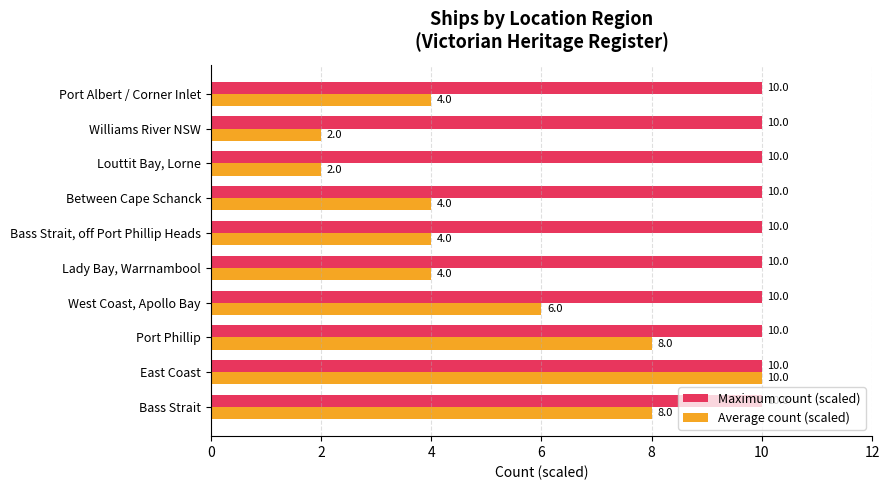

What is the total value across all series at East Coast?

20